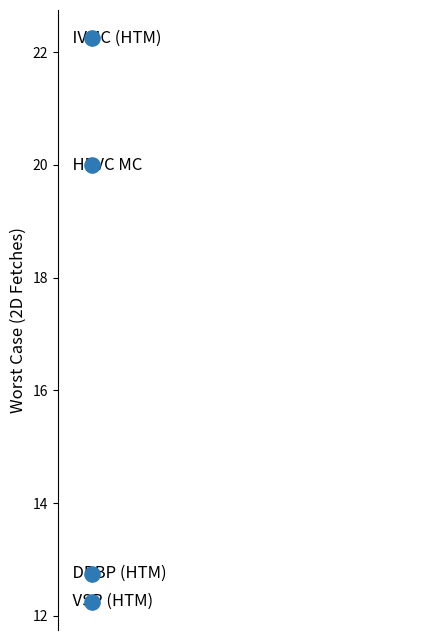

Which has a higher value, DBBP (HTM) or VSP (HTM)?

DBBP (HTM)